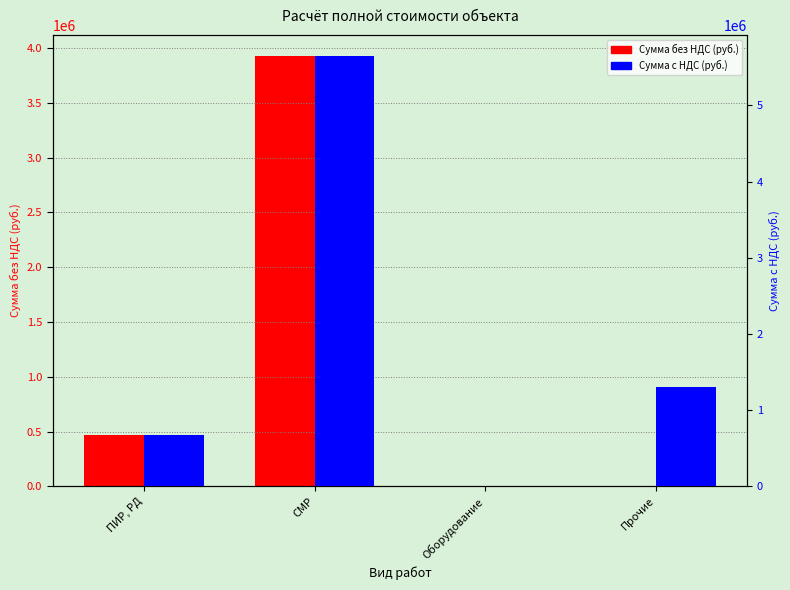

What is the value of the Сумма без НДС (руб.) bar at the 2nd from the left?

3925330.2